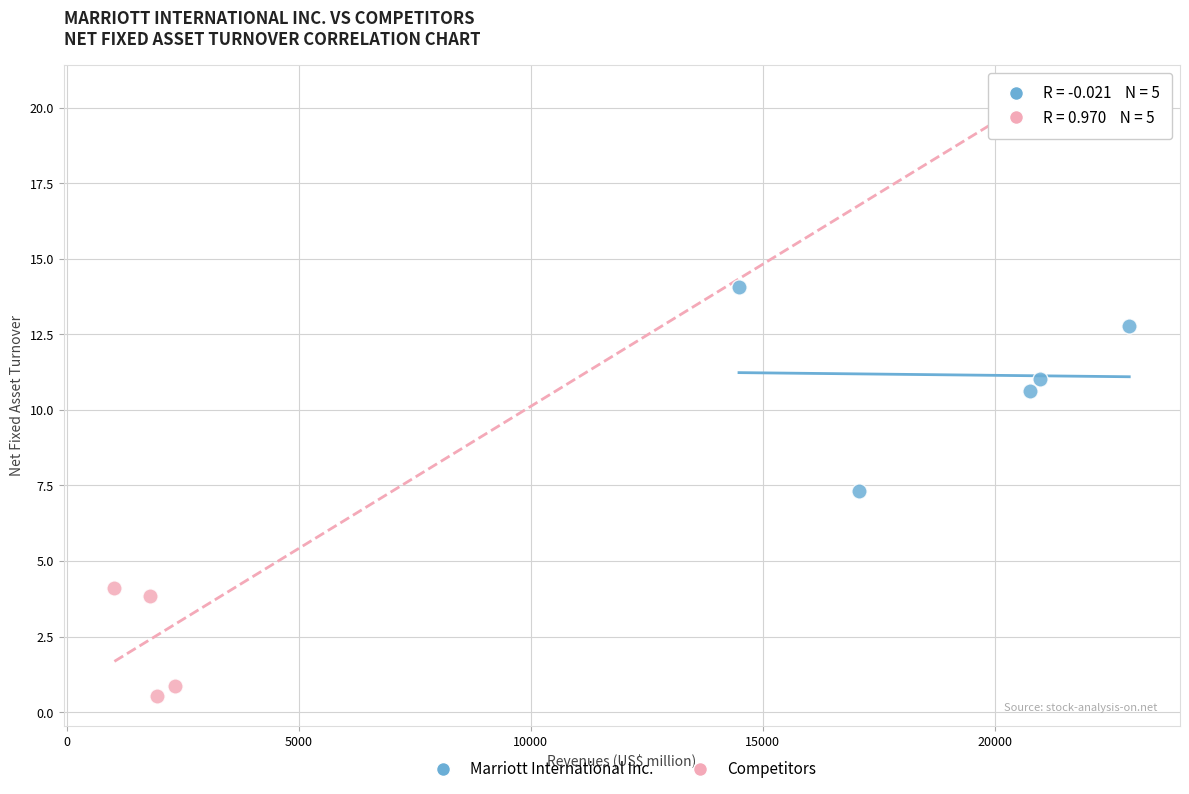

Which series reaches the maximum Y coordinate?

Competitors